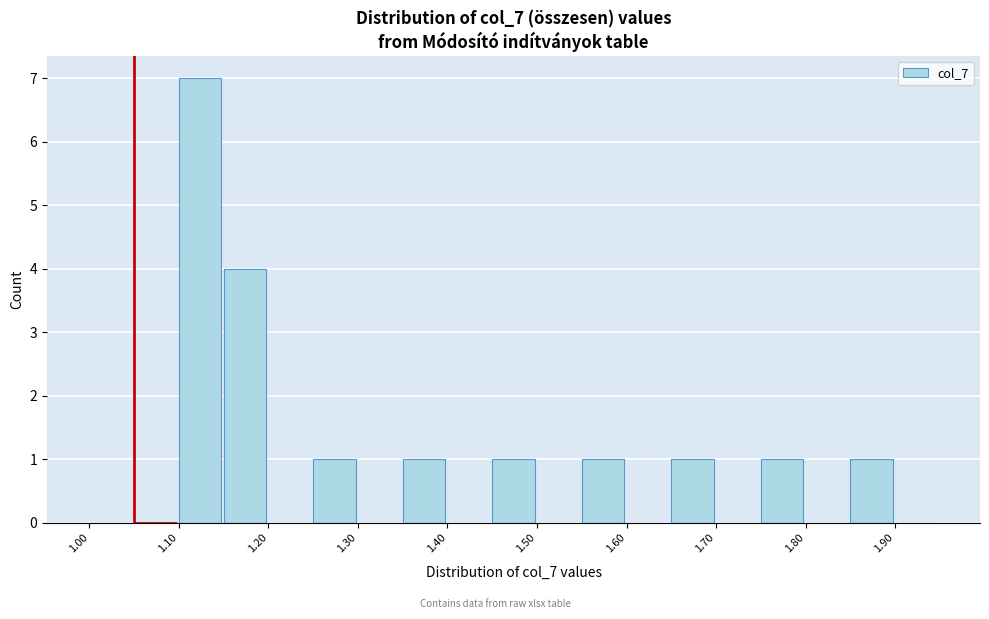

Reading left to right, transcribe this chart: for each bar, give the range it covers on the x-axis and its height. The values are not printed on the chart, so give them approximately, as read against the axis.

1.00 to 1.05: 0
1.05 to 1.10: 0
1.10 to 1.15: 7
1.15 to 1.20: 4
1.20 to 1.25: 0
1.25 to 1.30: 1
1.30 to 1.35: 0
1.35 to 1.40: 1
1.40 to 1.45: 0
1.45 to 1.50: 1
1.50 to 1.55: 0
1.55 to 1.60: 1
1.60 to 1.65: 0
1.65 to 1.70: 1
1.70 to 1.75: 0
1.75 to 1.80: 1
1.80 to 1.85: 0
1.85 to 1.90: 1
1.90 to 1.95: 0